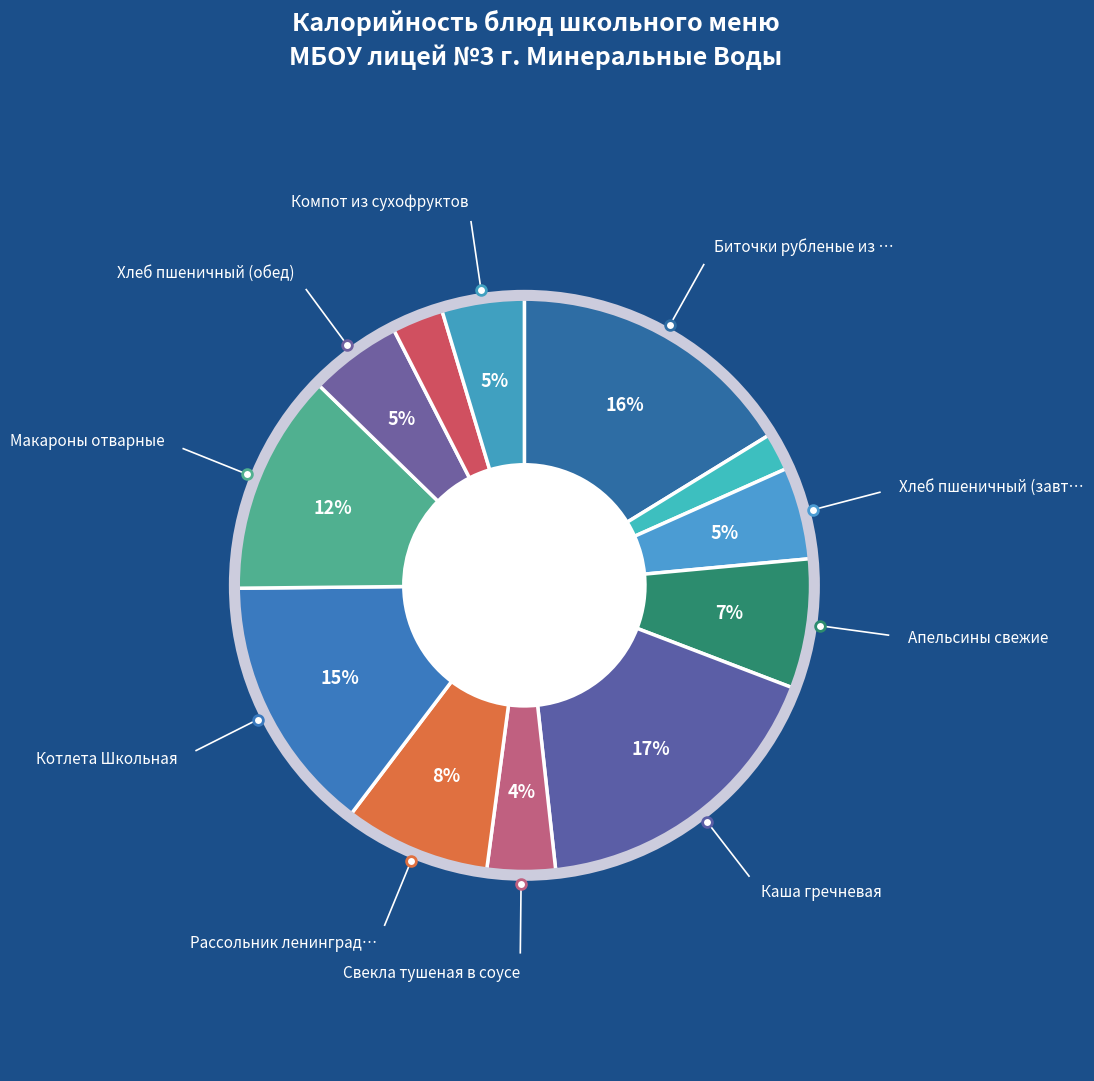

Count the number of slices in the pie.

12